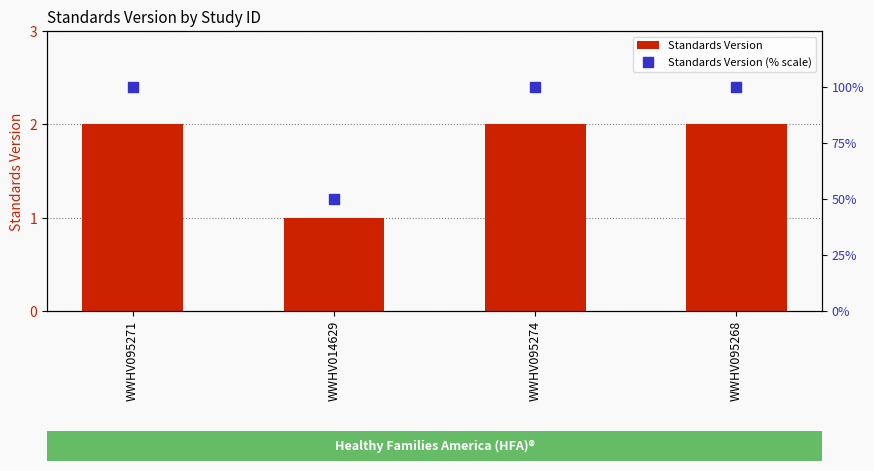

At how many categories does at least one series exceed 8?

4